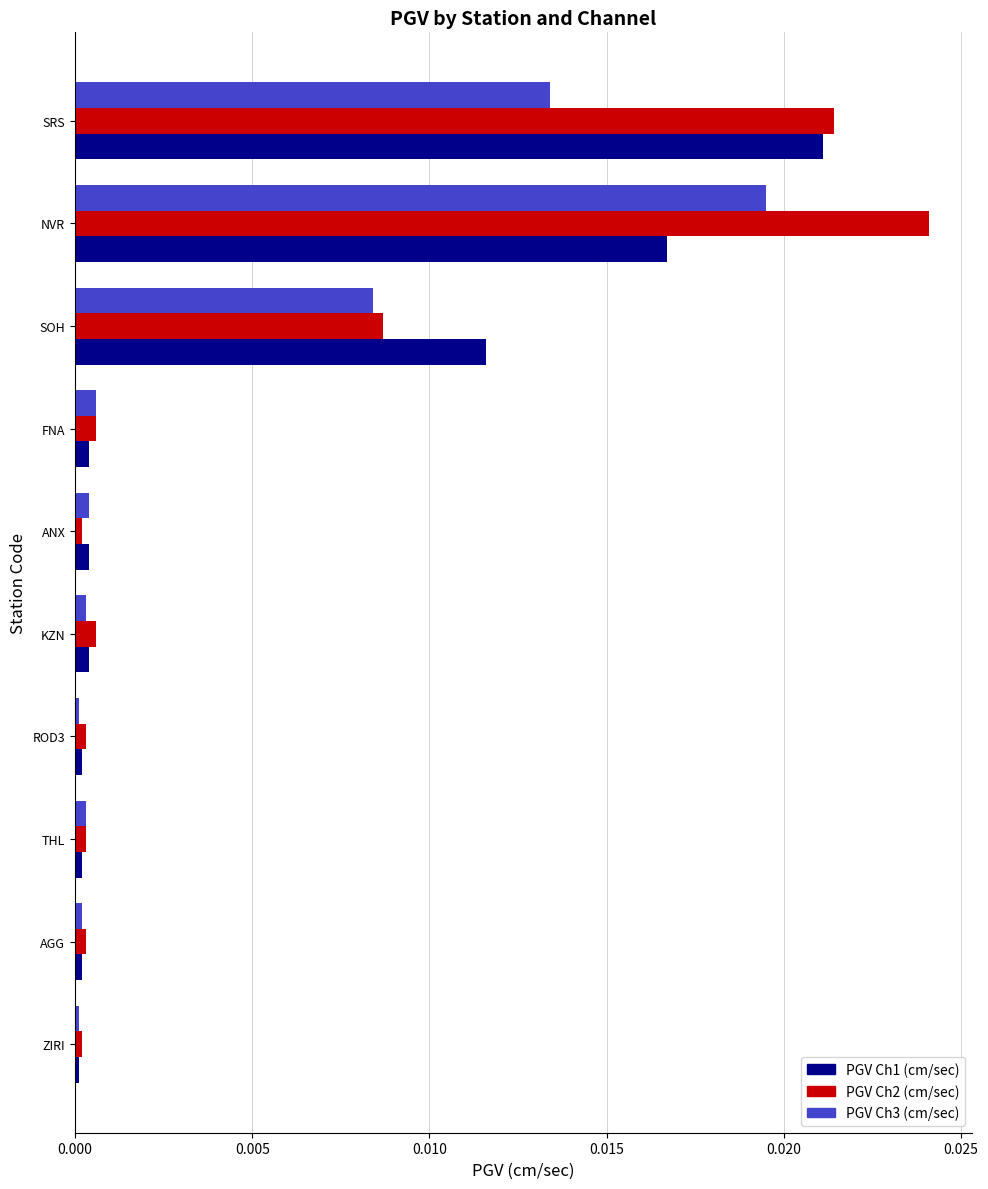

Rank the series by their maximum value, from lowest to highest.

PGV Ch3 (cm/sec), PGV Ch1 (cm/sec), PGV Ch2 (cm/sec)